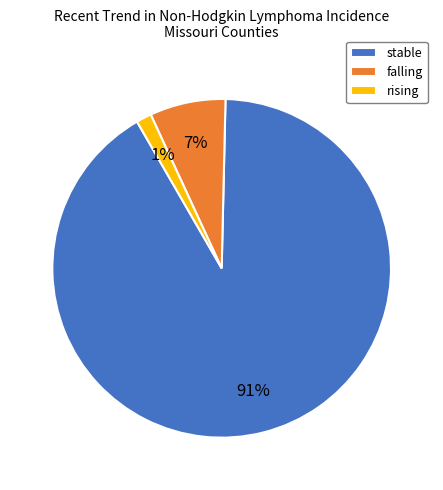

How many segments does this pie chart have?

3